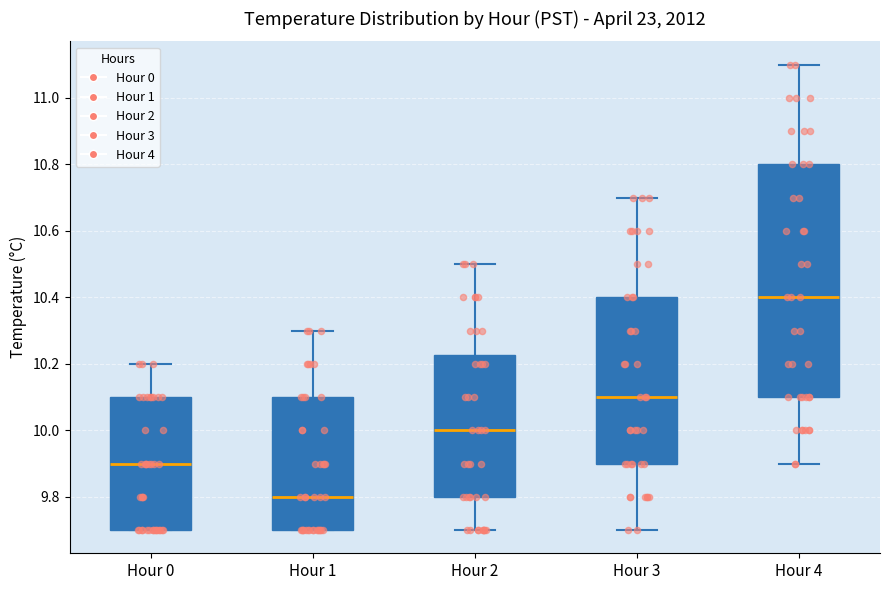

Which box has the lowest median line?

Hour 1